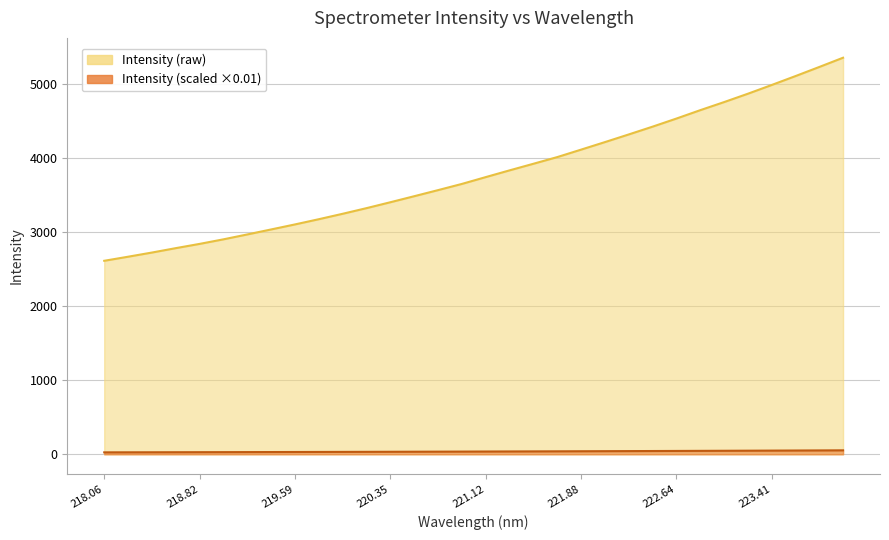

Reading left to right, what are all the values shown in this chart?

2610.0	2664.8	2721.1	2780.5	2837.9	2899.6	2965.5	3032.9	3100.7	3171.1	3244.3	3320.4	3399.9	3481.2	3563.3	3647.0	3738.9	3829.8	3918.8	4008.7	4109.3	4210.9	4314.1	4419.1	4528.1	4641.2	4750.2	4863.0	4980.8	5101.0	5224.0	5348.9